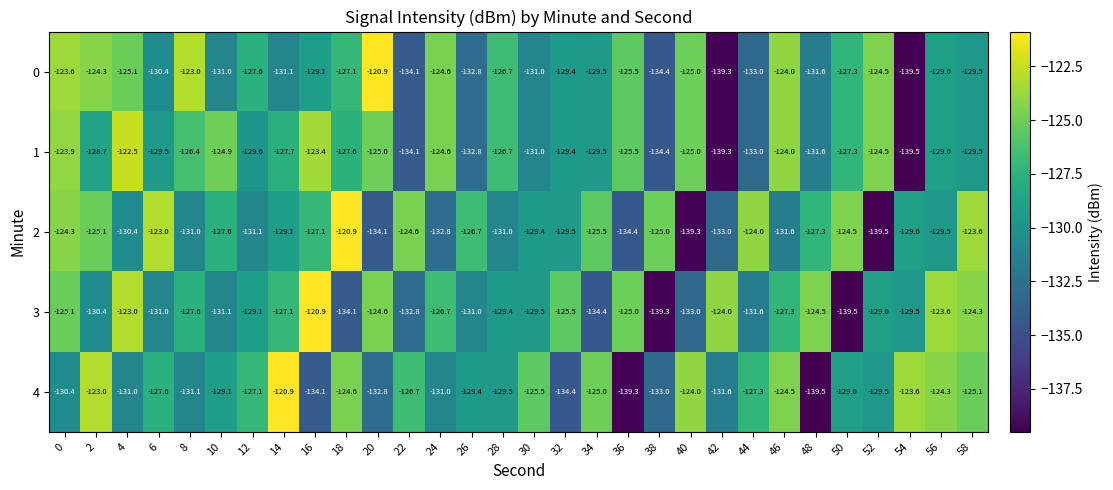

What value does the 0 series have at 0?

-123.6